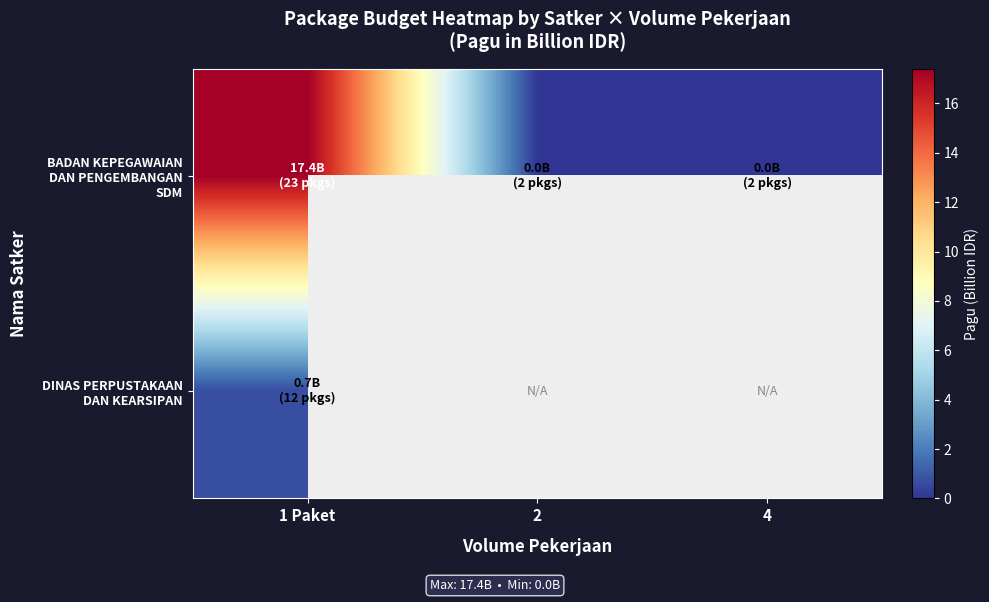

Which series changed the most between 1 Paket and 4?

BADAN KEPEGAWAIAN DAN PENGEMBANGAN SDM